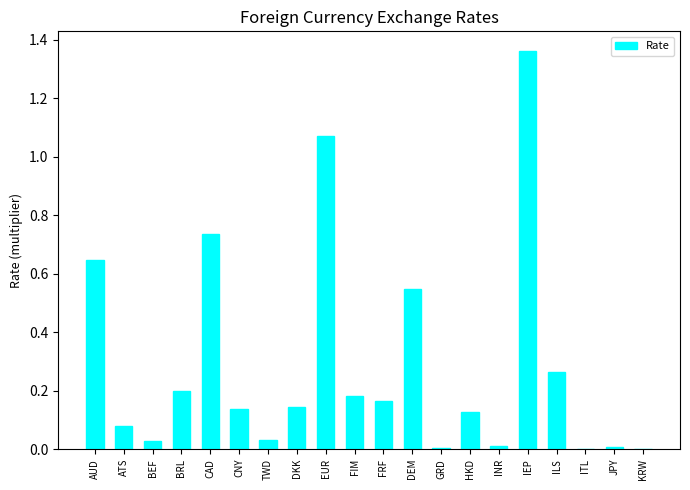

What is the sum of all values?

5.7